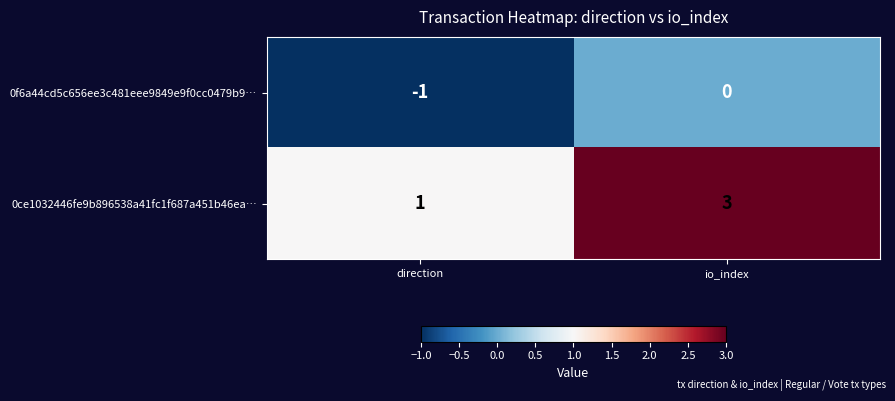

How many values in the 0ce1032446fe9b896538a41fc1f687a451b46ea… series are below 3?

1